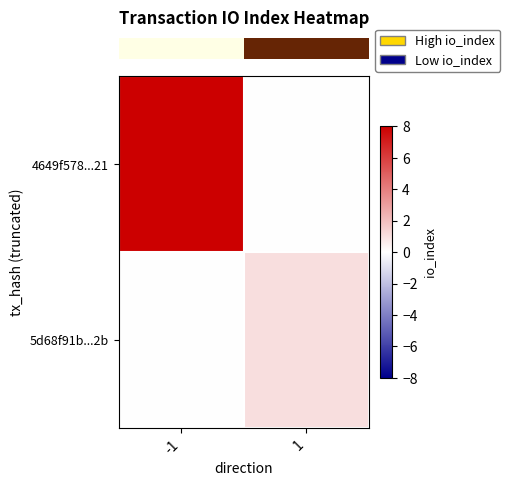

What is the total value across all series at 1?

1